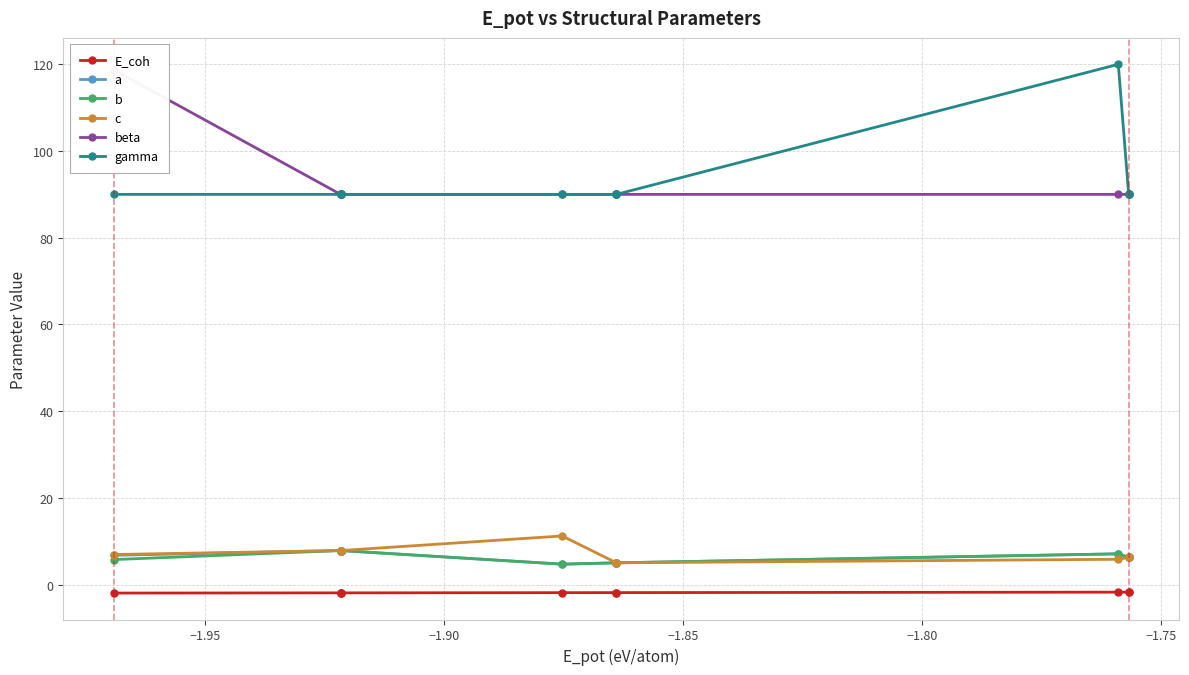

True or false: gamma and E_coh intersect in this chart.

False